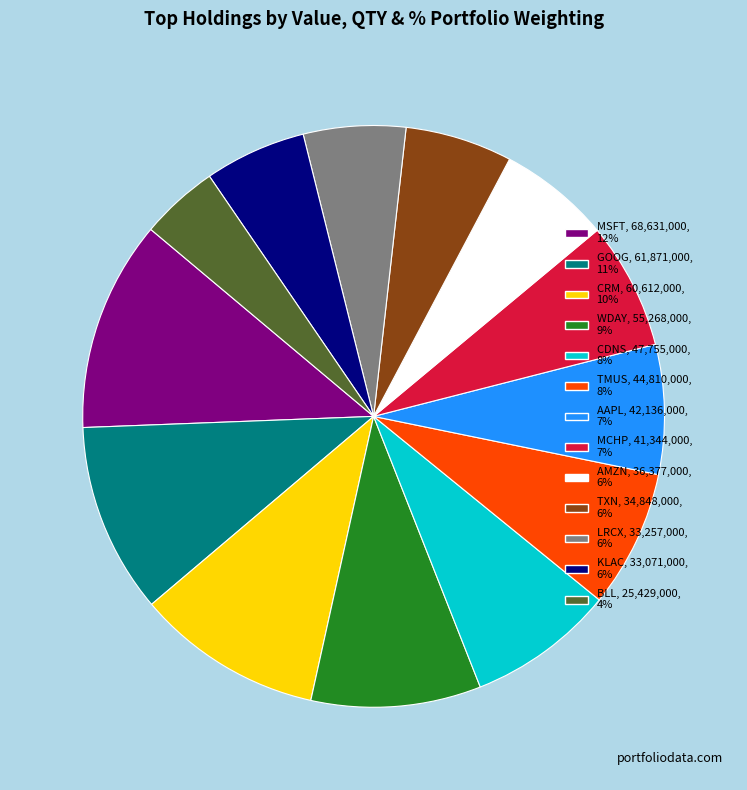

Is AMZN, 36,377,000, 6% the majority of the pie?

No